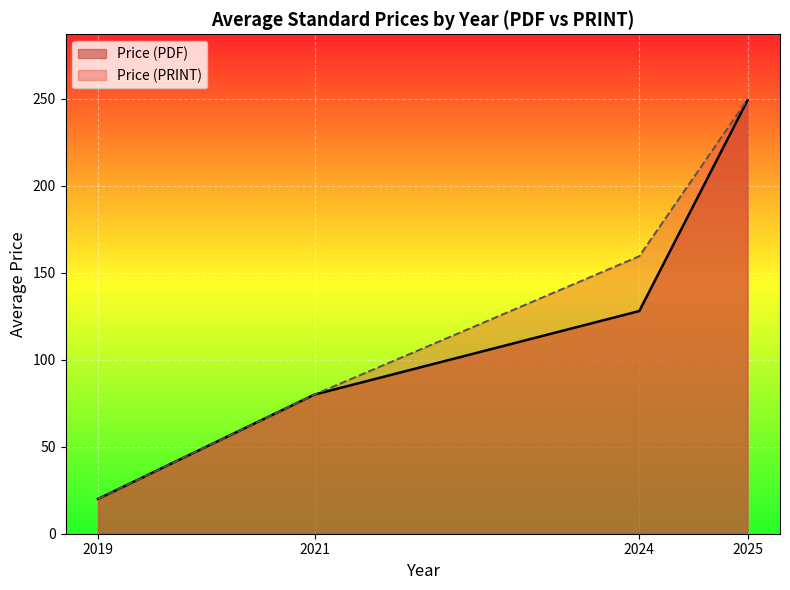

What is the sum of the Price (PRINT) values at 2024 and 2025?

409.1